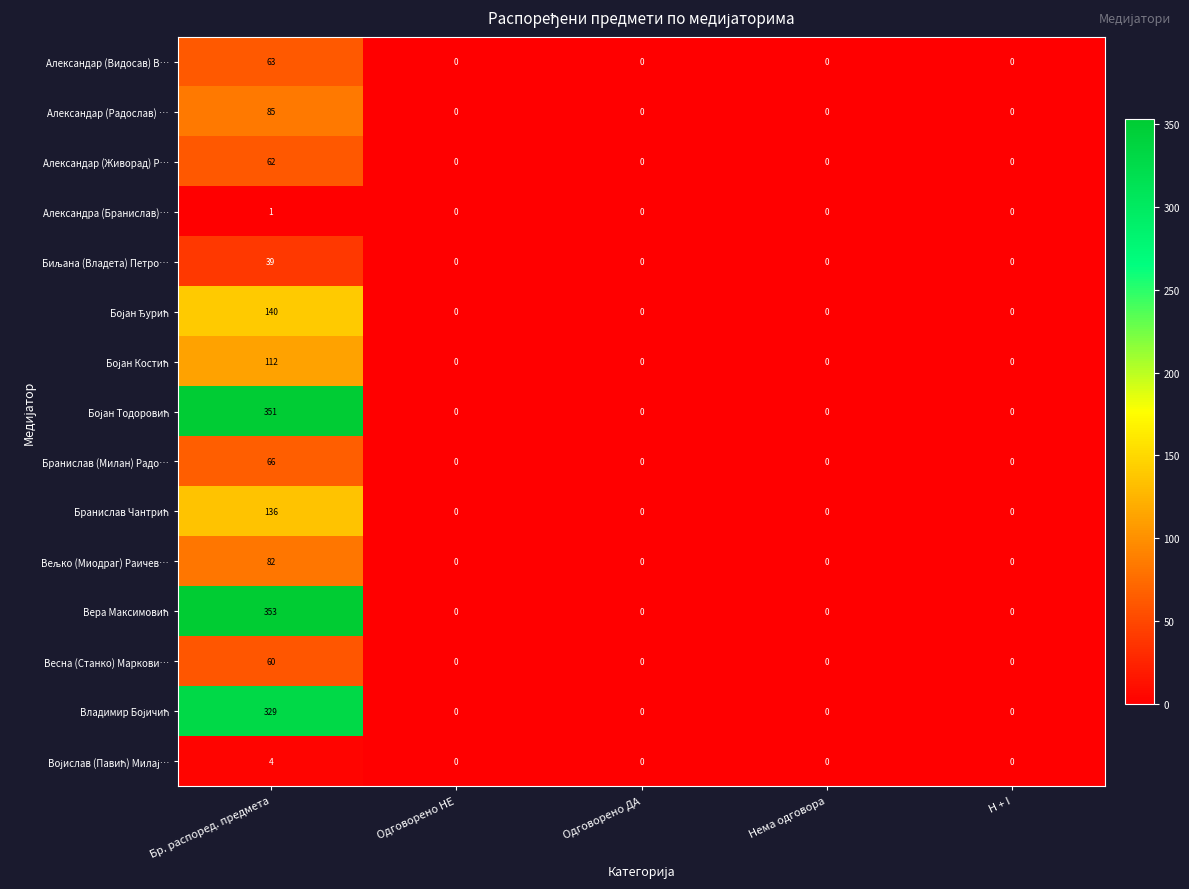

Count the number of data series in this chart.

15